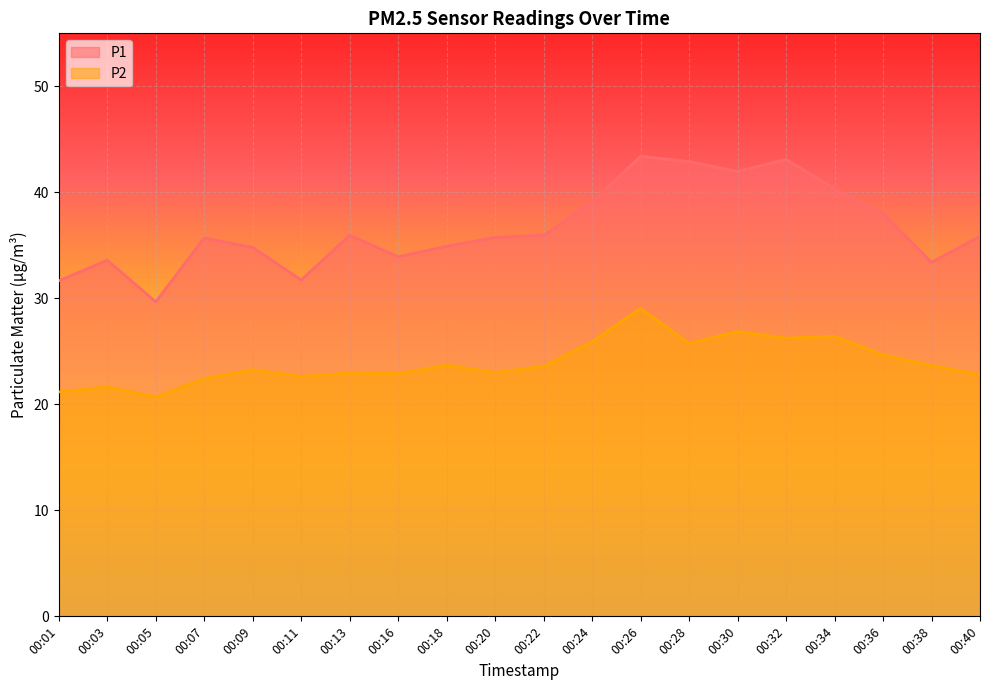

Rank the series by their average value, from highest to lowest.

P1, P2